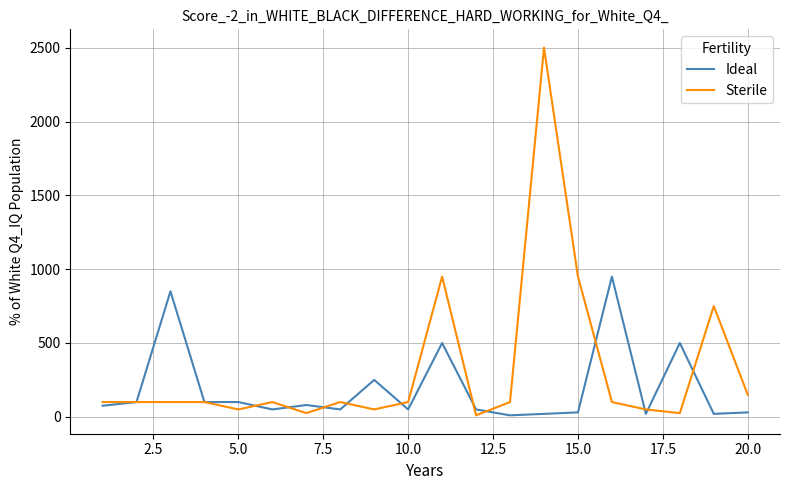

Rank the series by their maximum value, from highest to lowest.

Sterile, Ideal